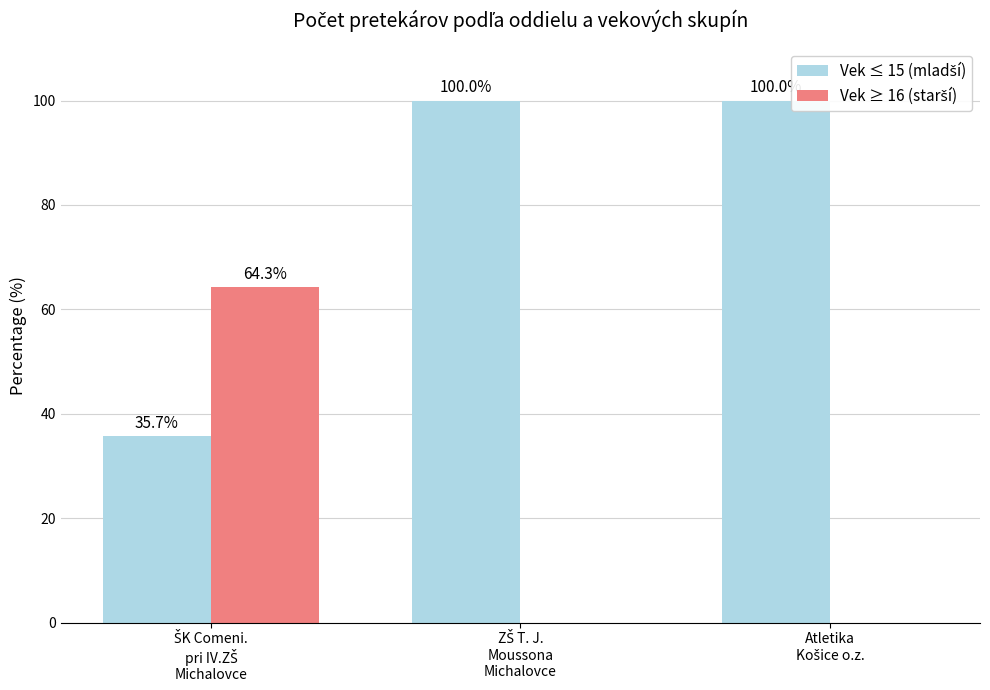

What is the greatest value displayed?

100.0